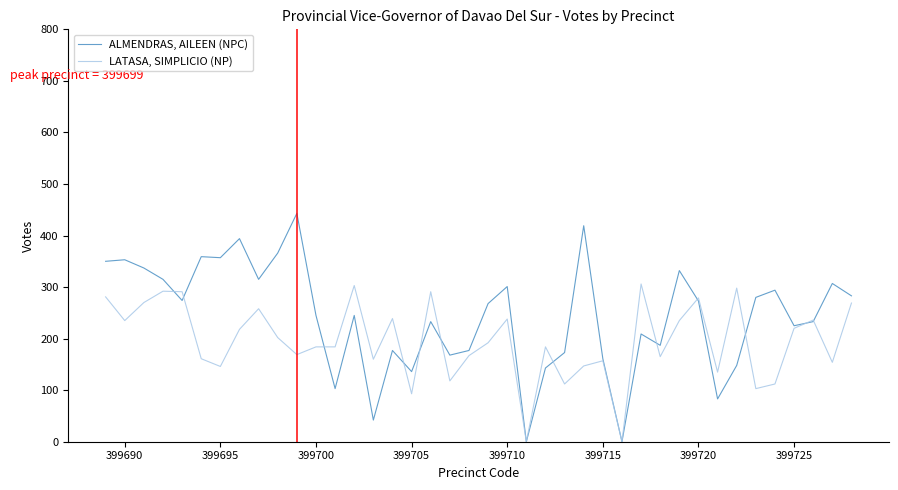

What is the maximum value shown in the chart?

443